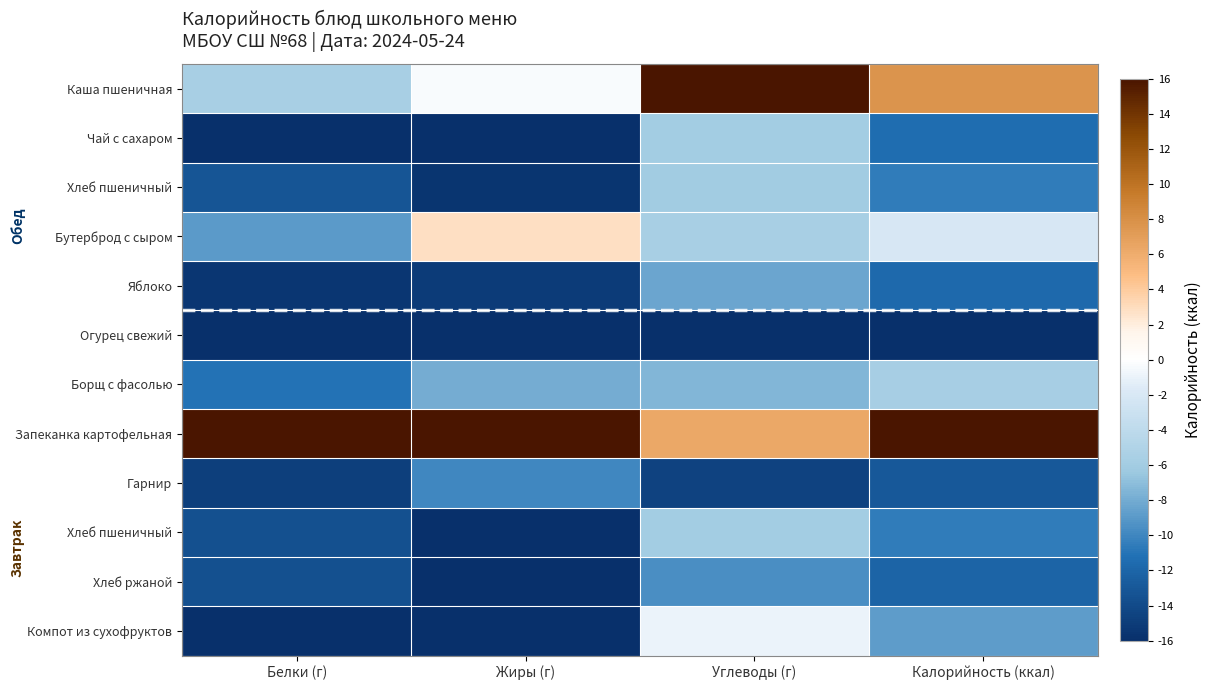

What is the total value across all series at Калорийность (ккал)?

-78.2